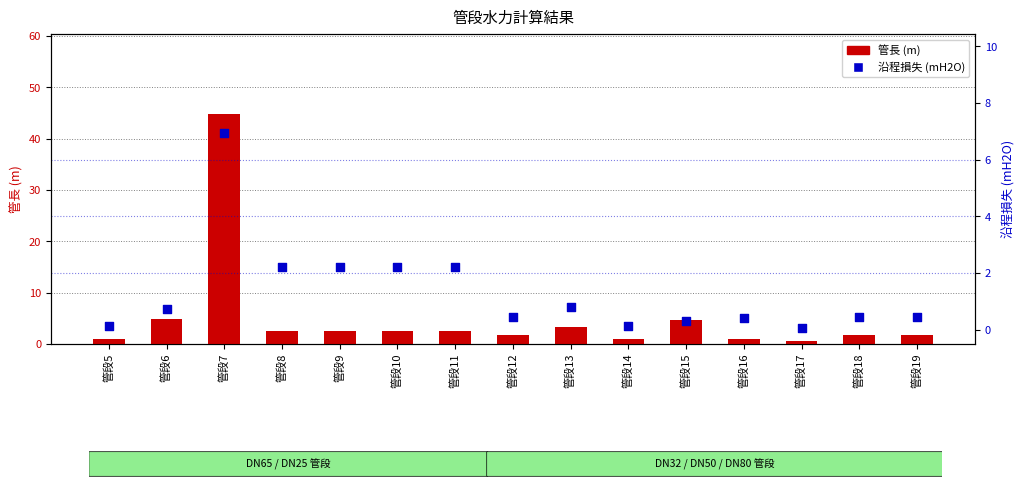

Which series contains the lowest Y value?

沿程損失 (mH2O)